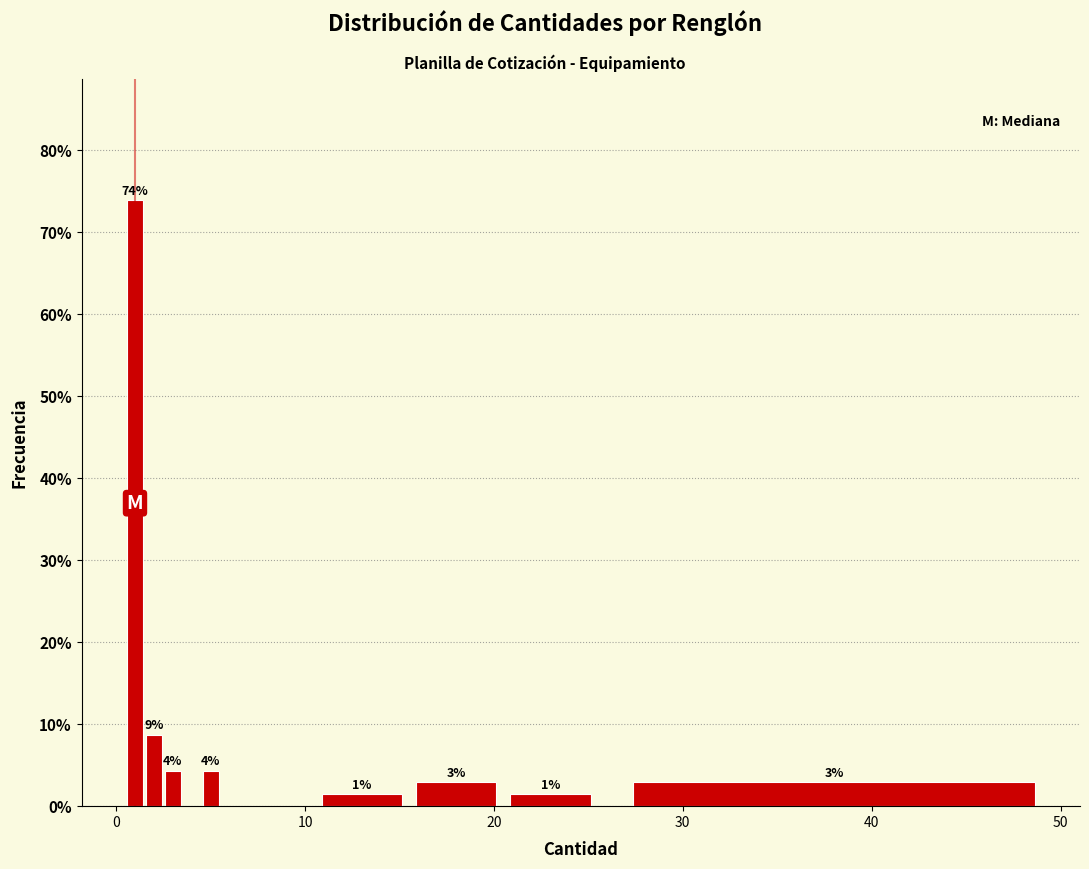

Read against the x-axis, roughly where is the centre of the tallest bar?

1